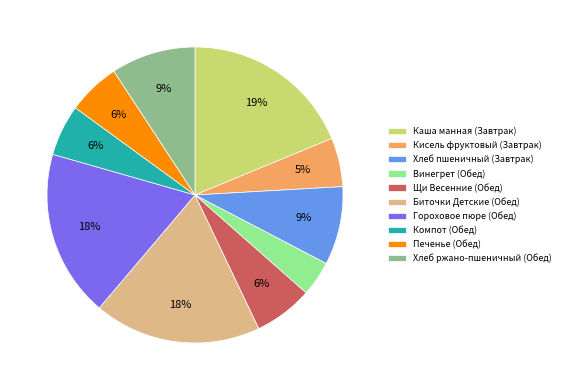

Between Кисель фруктовый (Завтрак) and Каша манная (Завтрак), which is larger?

Каша манная (Завтрак)